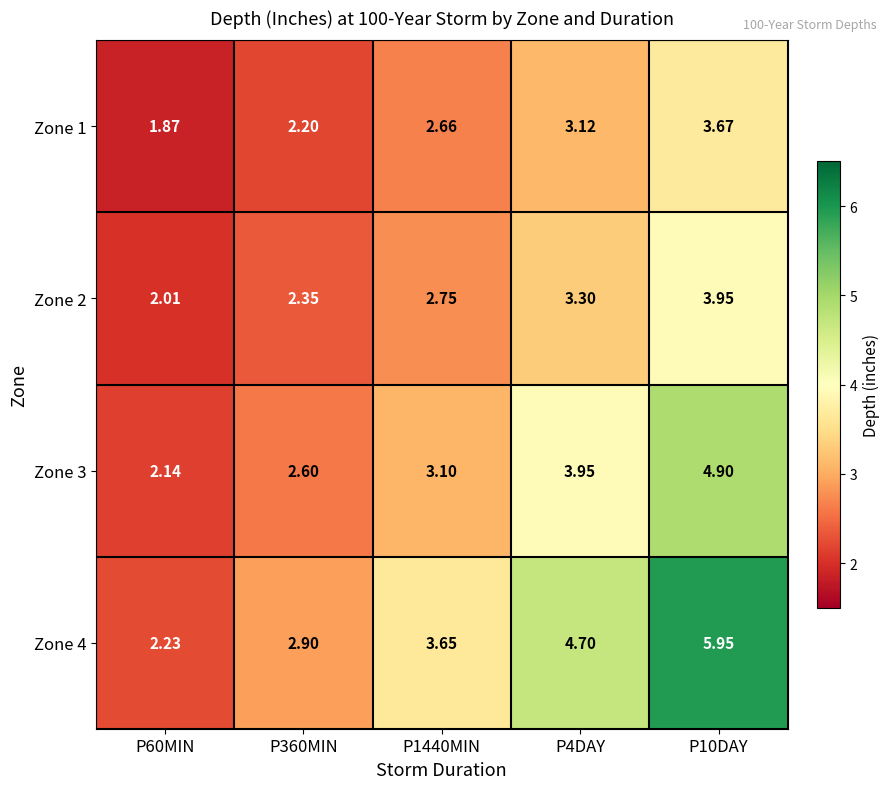

List the series in order of their peak value, lowest first.

Zone 1, Zone 2, Zone 3, Zone 4